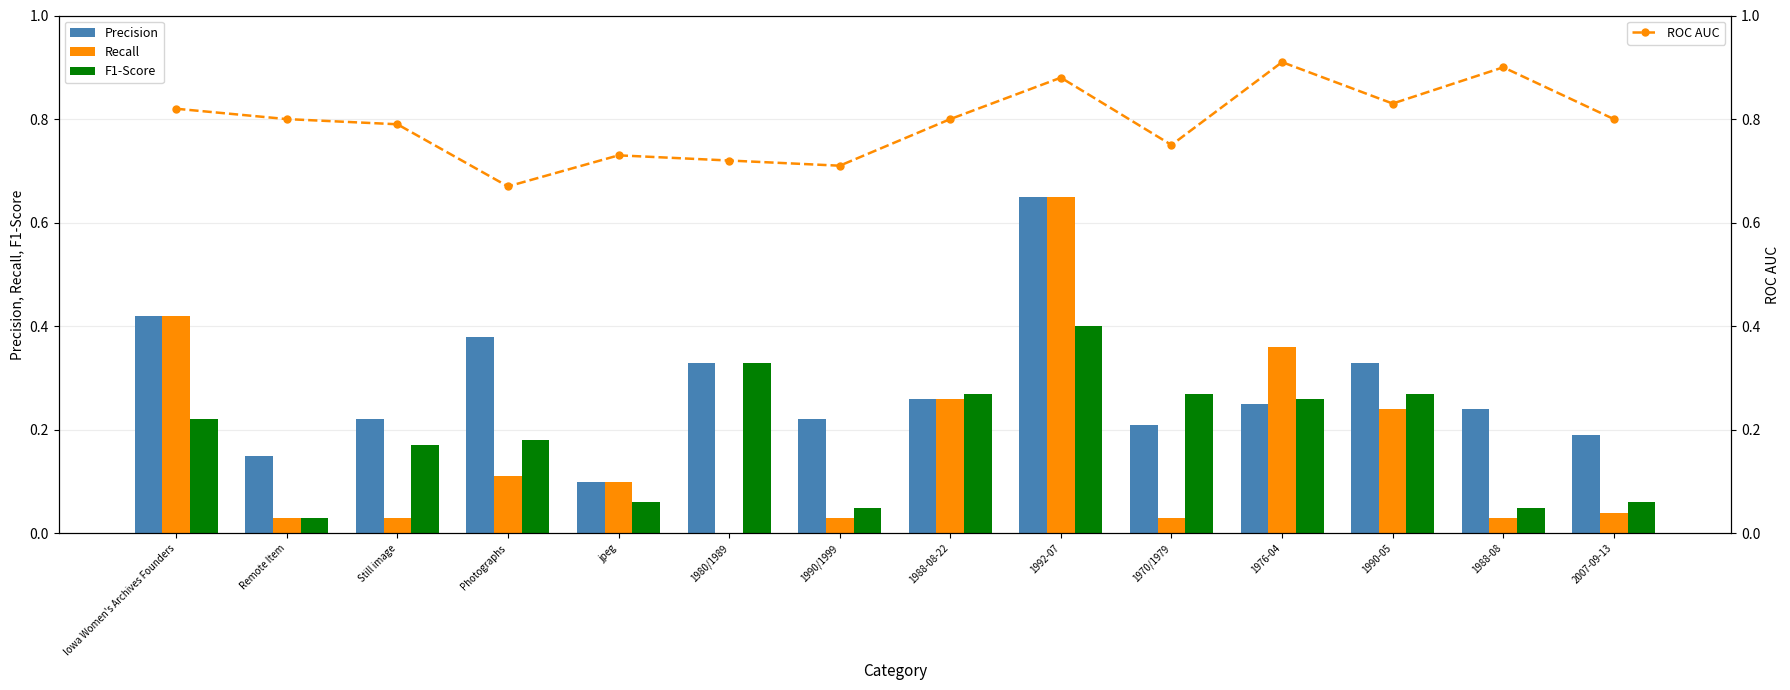

Are the bars horizontal?

No